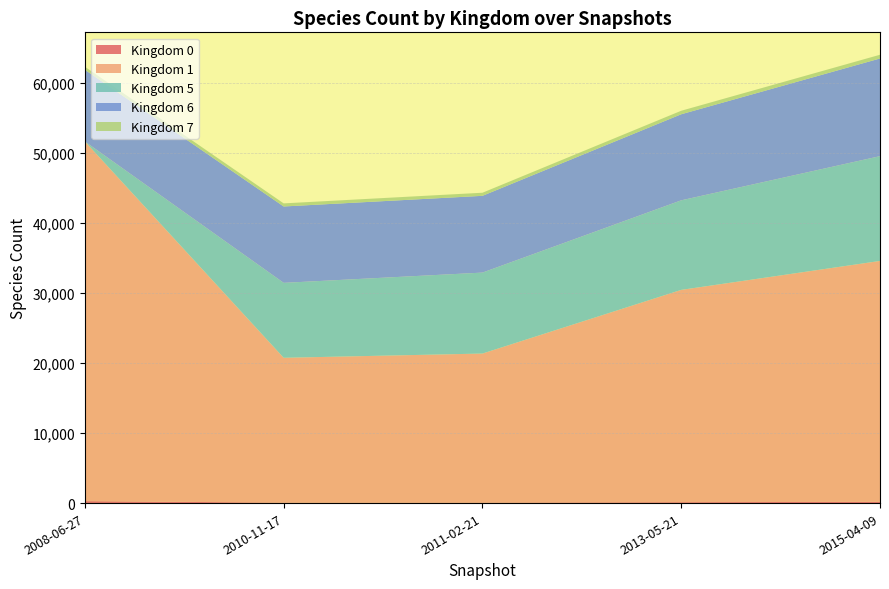

Reading right to left, list all the values displayed in this chart.

Kingdom 0: 281	179	130	73	65
Kingdom 1: 51316	34375	30294	21265	20669
Kingdom 5: 0	14952	12778	11551	10692
Kingdom 6: 10235	13939	12283	10956	10900
Kingdom 7: 432	531	500	442	441